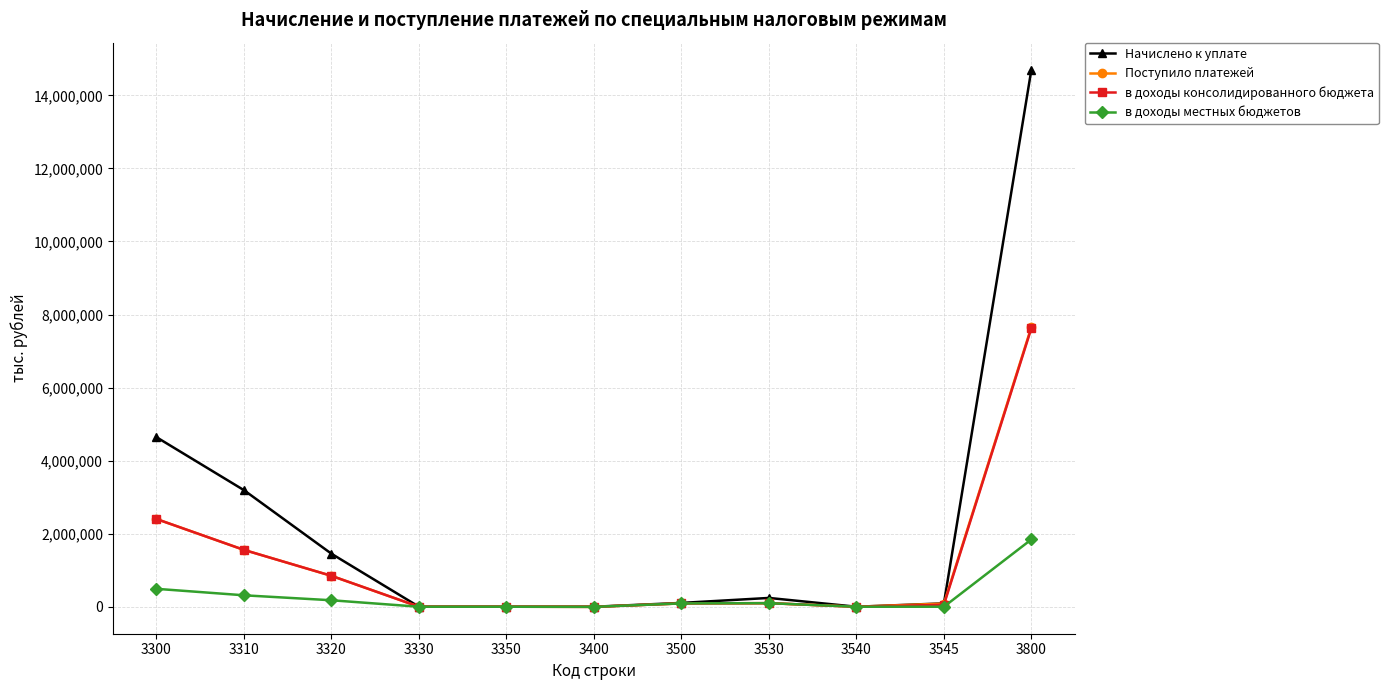

What is the maximum value for Начислено к уплате?

14708370